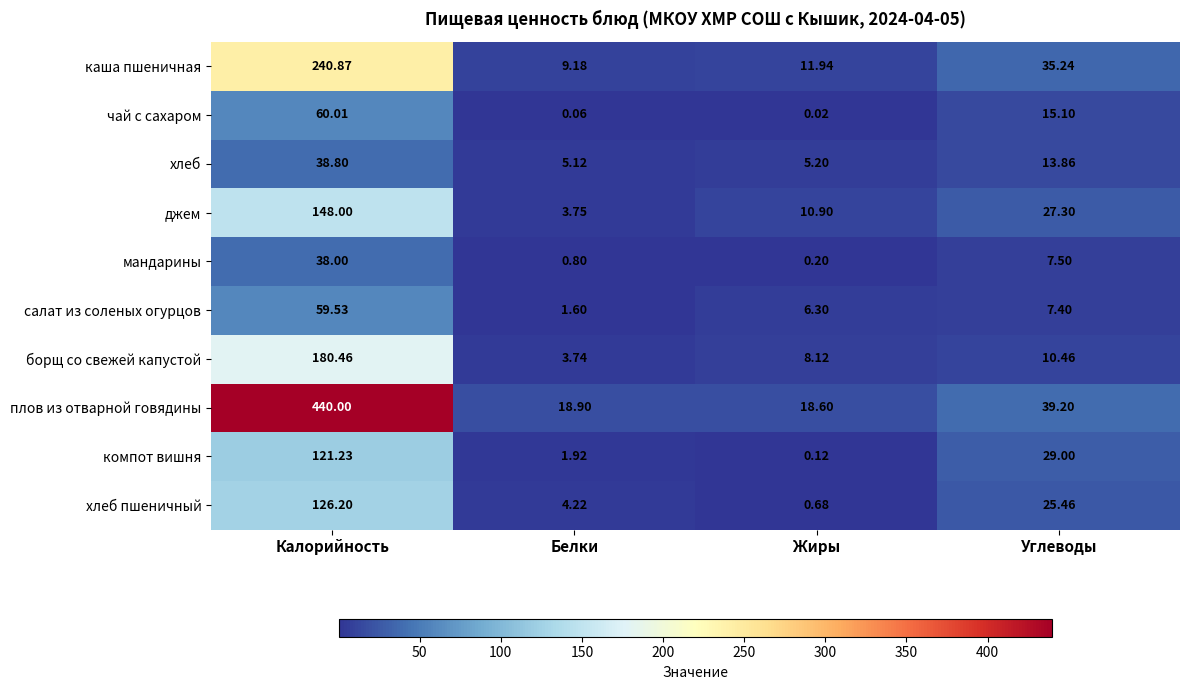

Where is каша пшеничная nearest to the value 125?

Углеводы